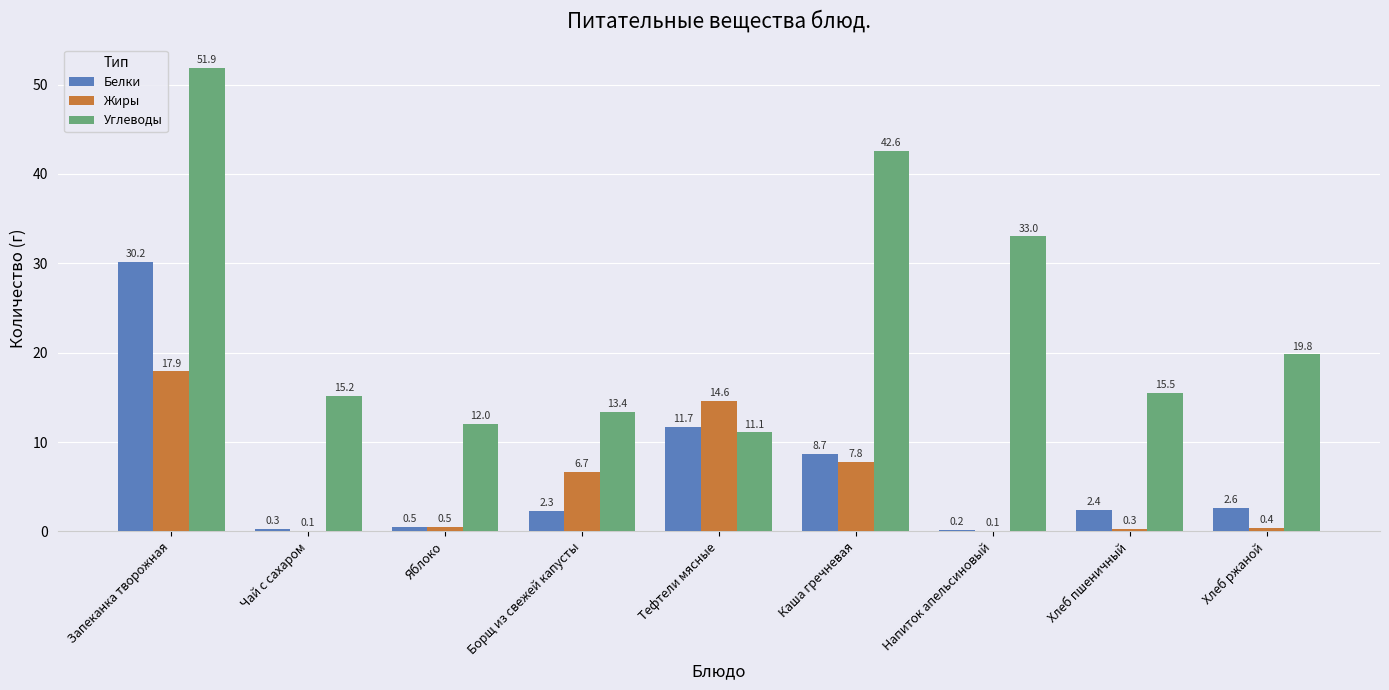

Are the bars grouped side by side (vs. stacked)?

Yes